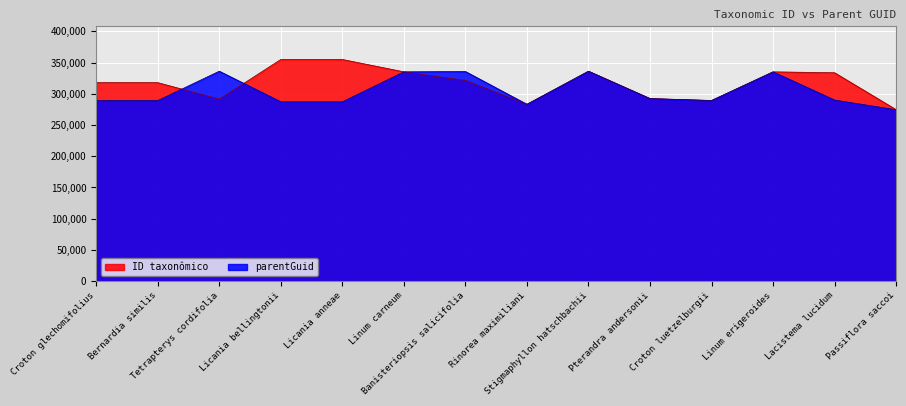

At which category is the sum across all series the highest?

Stigmaphyllon hatschbachii